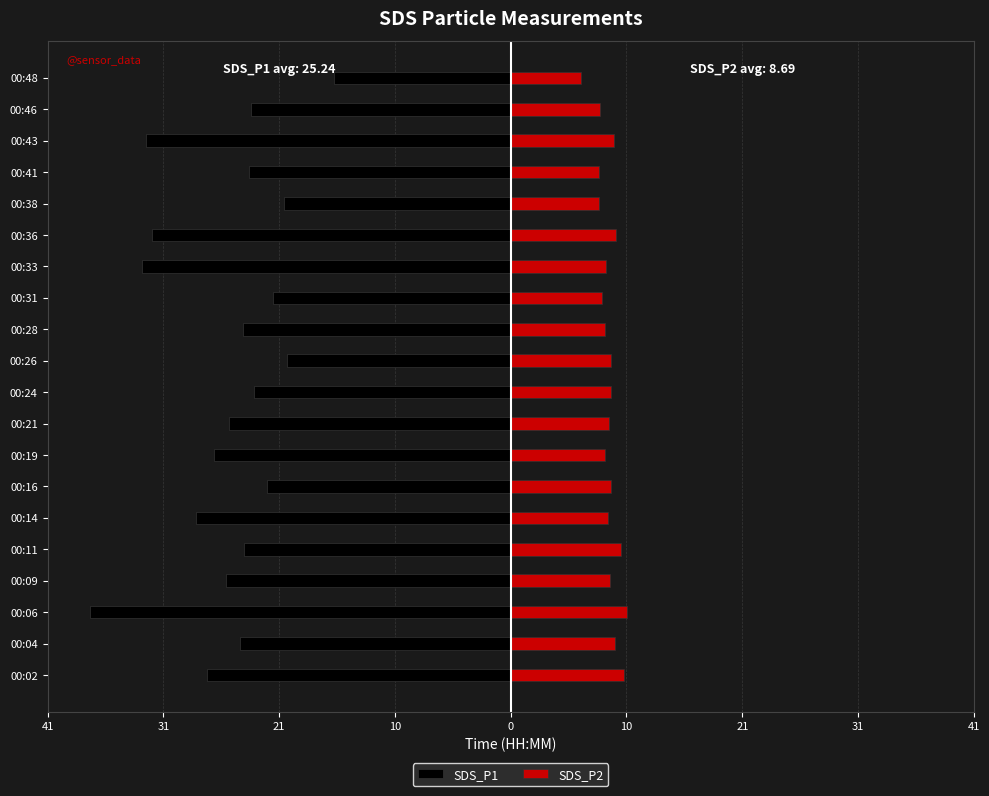

How many values in the SDS_P1 series are below -23?

14